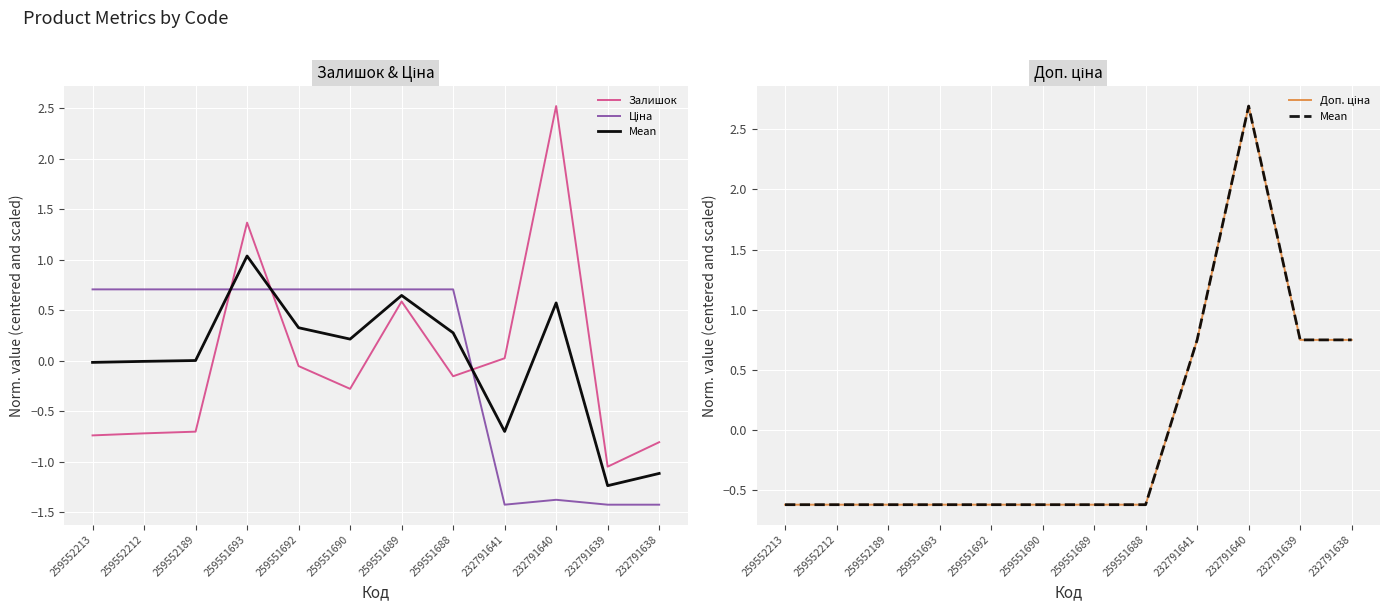

How many data points in Доп. ціна are less than 0?

8